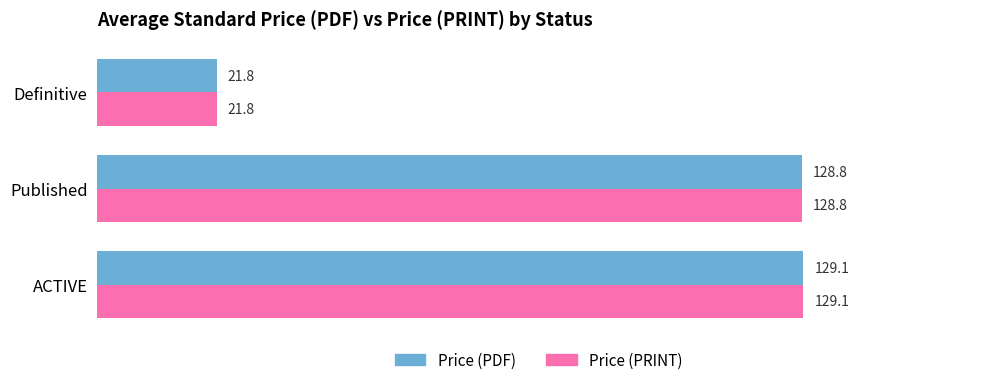

List the labels in order of Price (PRINT) value, smallest first.

Definitive, Published, ACTIVE